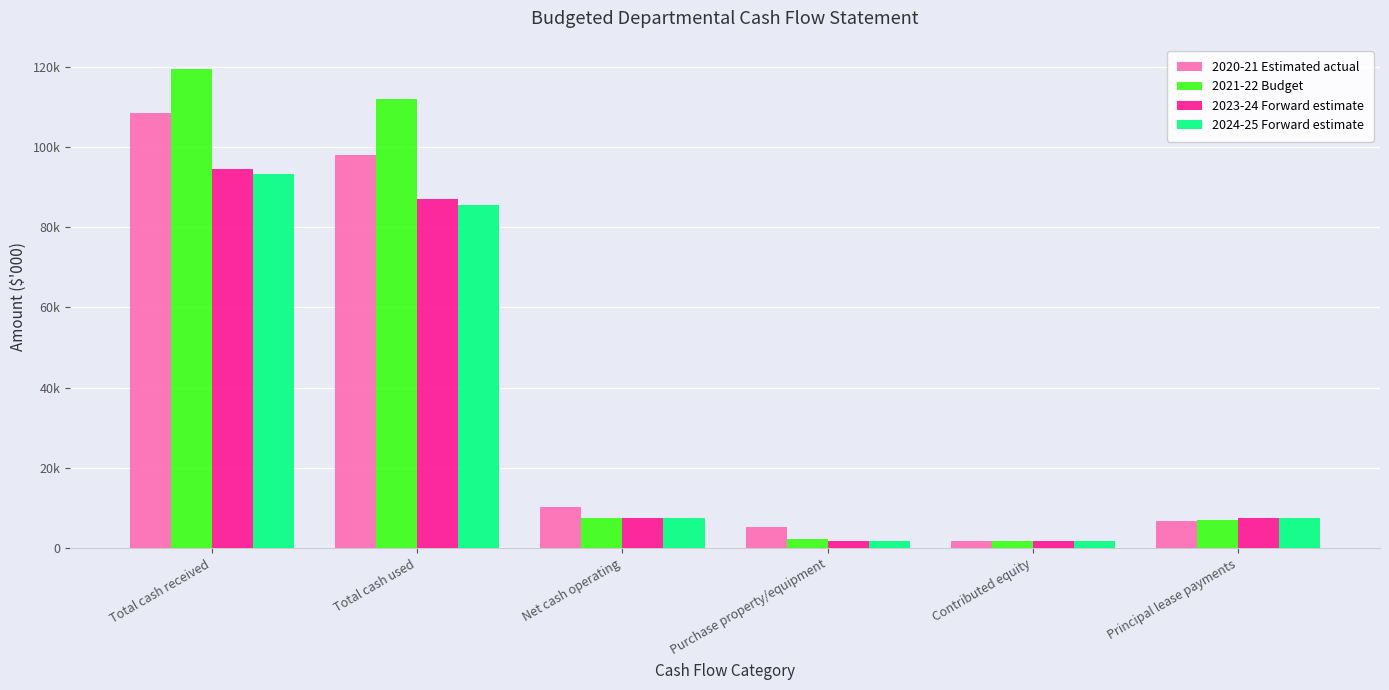

What is the label of the 5th bar from the right?

Total cash used